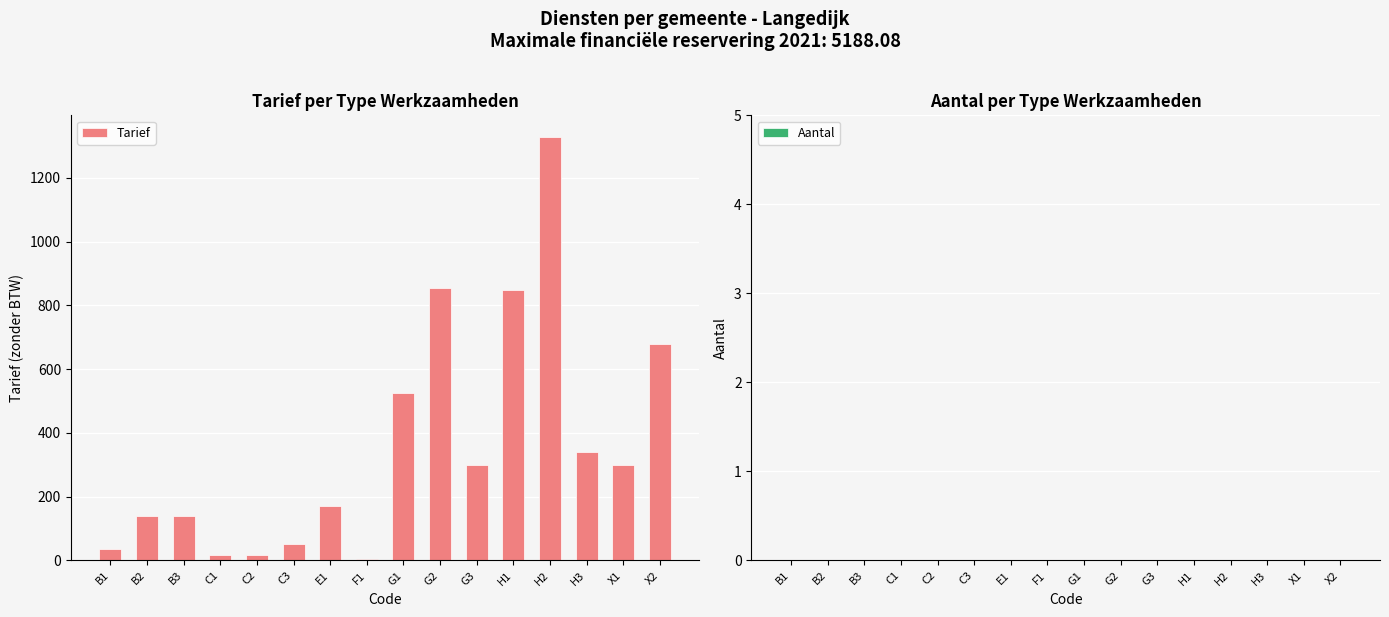

The value at G1 is 525.0. True or false?

True